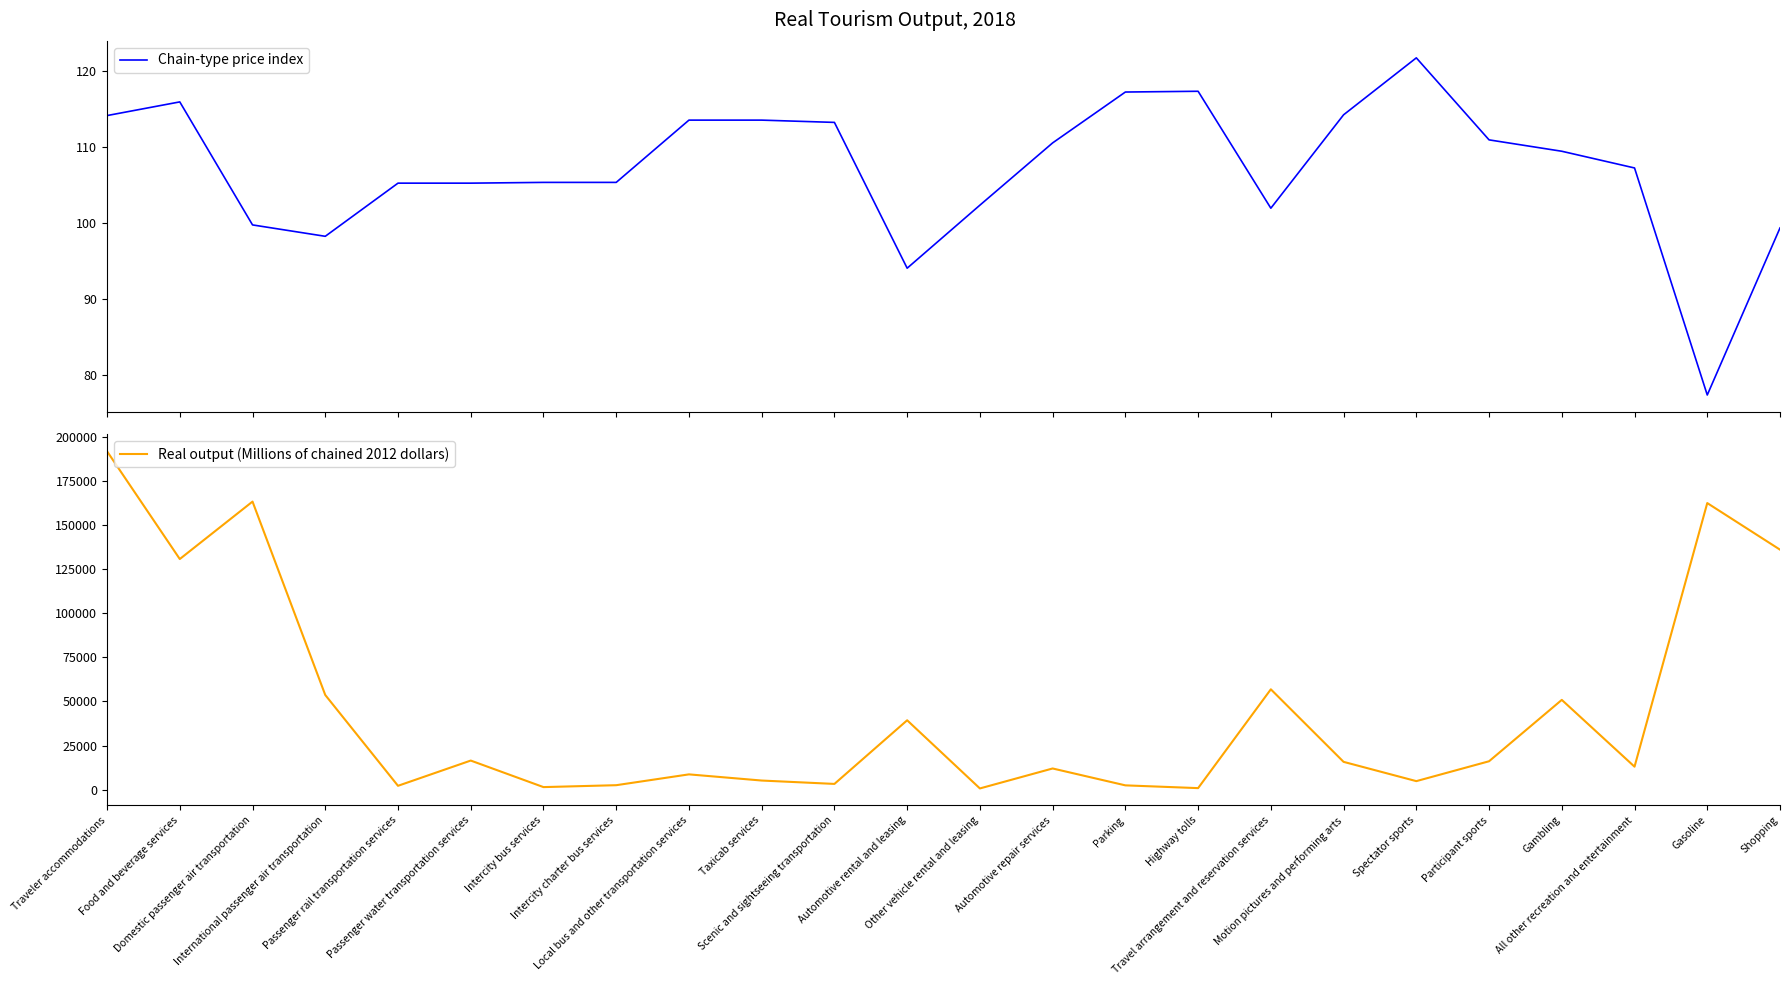

True or false: Real output (Millions of chained 2012 dollars) and Chain-type price index cross at least once.

False